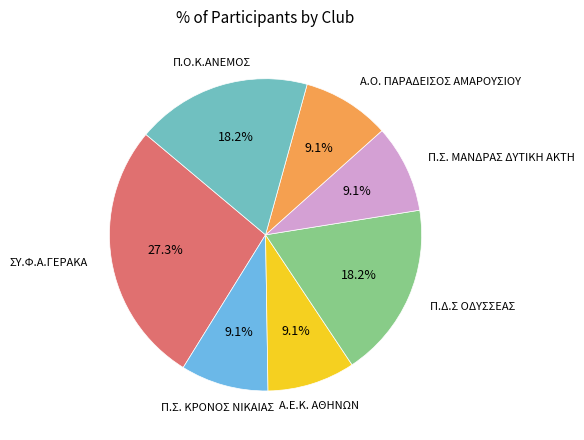

Does any single category account for the majority?

No